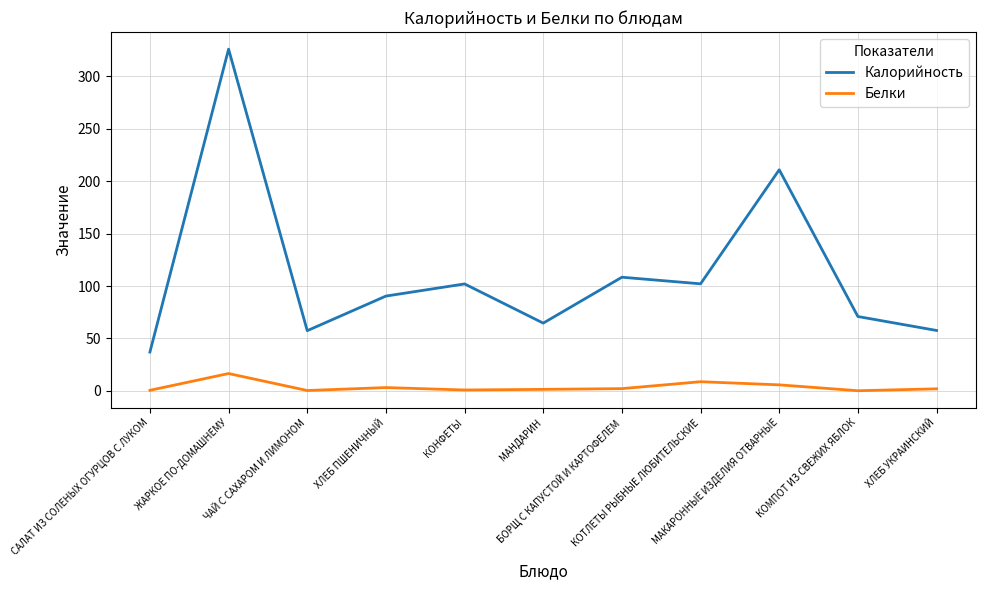

List the series in order of their peak value, highest first.

Калорийность, Белки